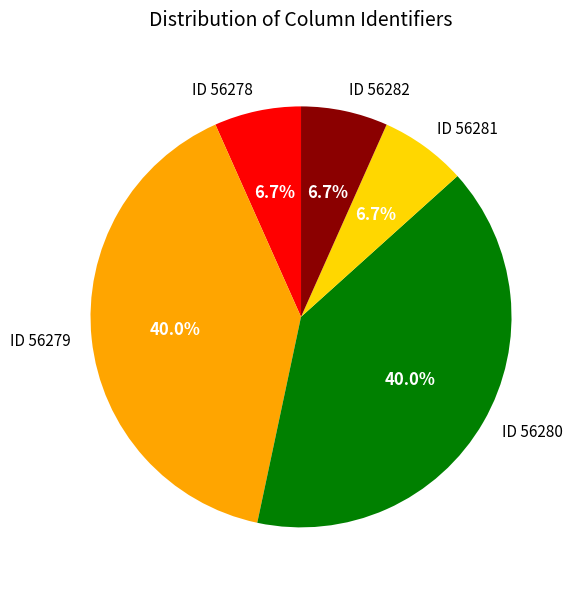

Does ID 56281 account for over 50% of the chart?

No